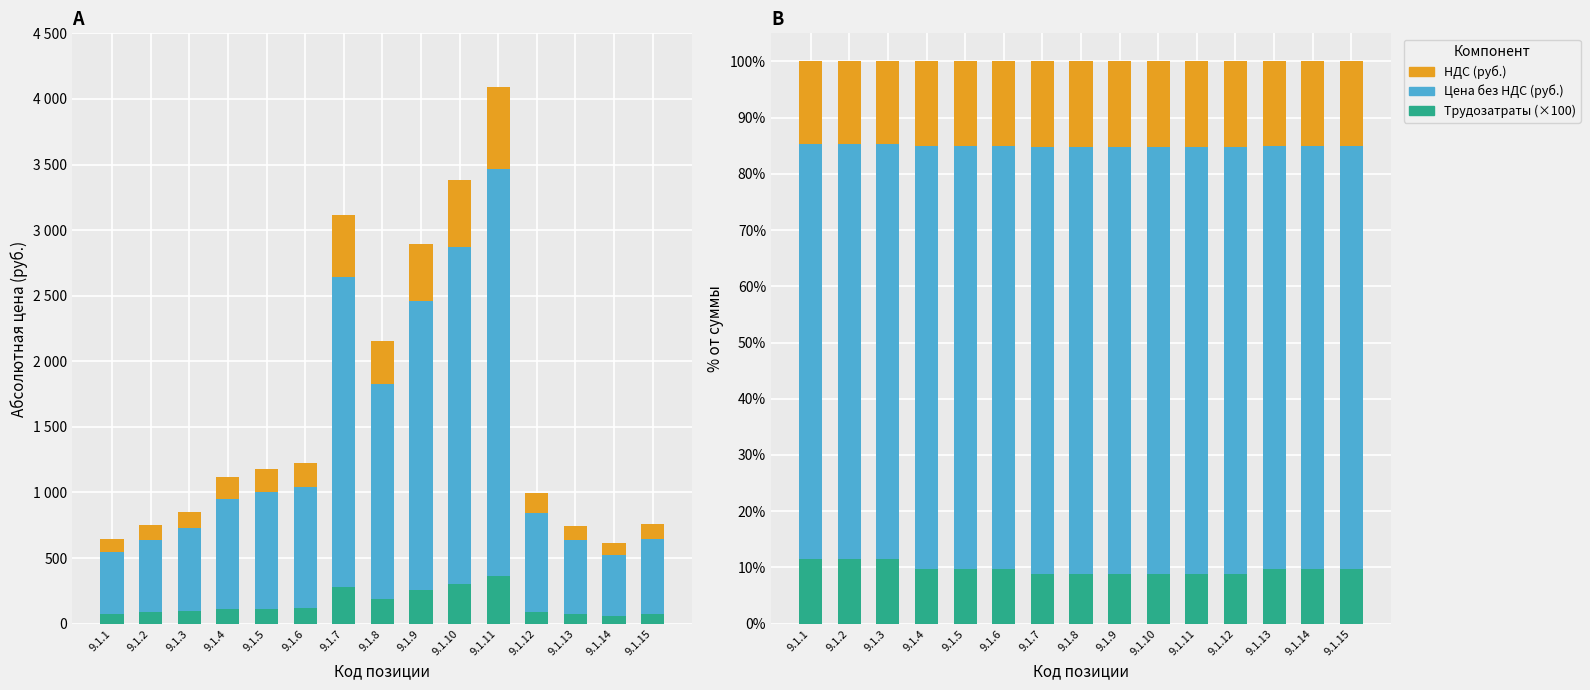

Which series has the largest total across all categories?

Цена без НДС (руб.)